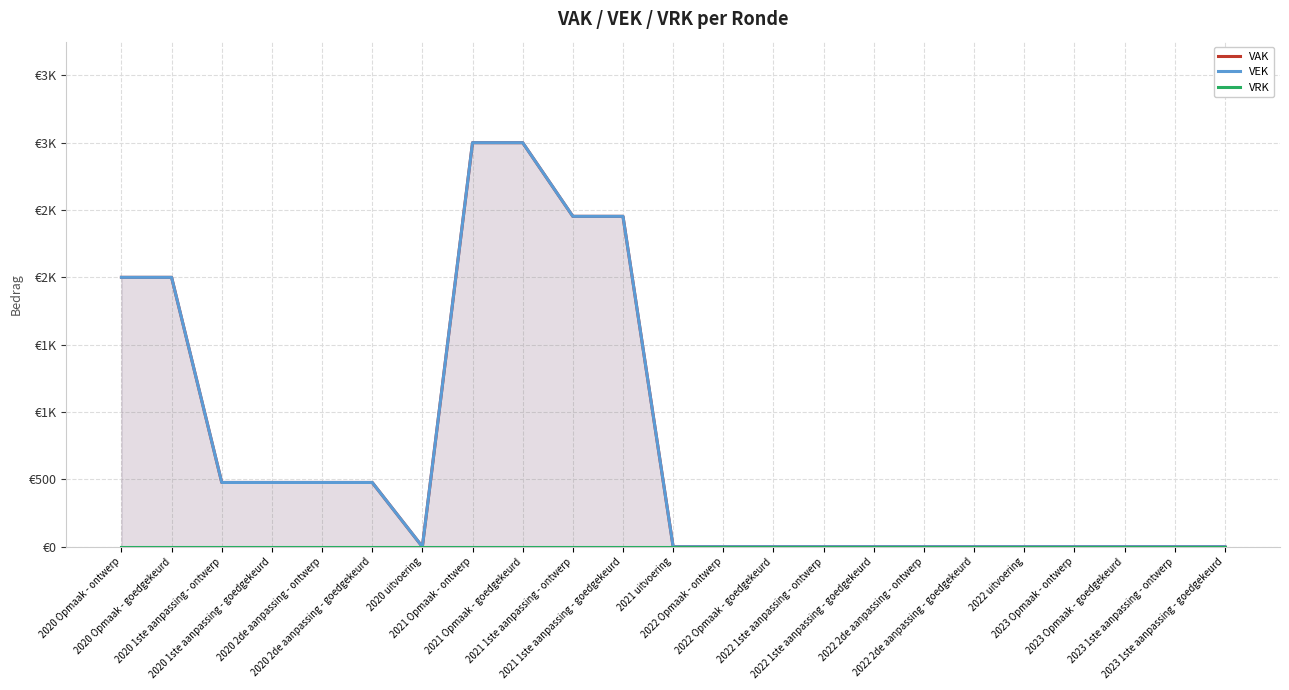

Reading left to right, what are all the values shown in this chart?

VAK: 2020 Opmaak - ontwerp=2000	2020 Opmaak - goedgekeurd=2000	2020 1ste aanpassing - ontwerp=477	2020 1ste aanpassing - goedgekeurd=477	2020 2de aanpassing - ontwerp=477	2020 2de aanpassing - goedgekeurd=477	2020 uitvoering=0	2021 Opmaak - ontwerp=3000	2021 Opmaak - goedgekeurd=3000	2021 1ste aanpassing - ontwerp=2453	2021 1ste aanpassing - goedgekeurd=2453	2021 uitvoering=0	2022 Opmaak - ontwerp=0	2022 Opmaak - goedgekeurd=0	2022 1ste aanpassing - ontwerp=0	2022 1ste aanpassing - goedgekeurd=0	2022 2de aanpassing - ontwerp=0	2022 2de aanpassing - goedgekeurd=0	2022 uitvoering=0	2023 Opmaak - ontwerp=0	2023 Opmaak - goedgekeurd=0	2023 1ste aanpassing - ontwerp=0	2023 1ste aanpassing - goedgekeurd=0
VEK: 2020 Opmaak - ontwerp=2000	2020 Opmaak - goedgekeurd=2000	2020 1ste aanpassing - ontwerp=477	2020 1ste aanpassing - goedgekeurd=477	2020 2de aanpassing - ontwerp=477	2020 2de aanpassing - goedgekeurd=477	2020 uitvoering=0	2021 Opmaak - ontwerp=3000	2021 Opmaak - goedgekeurd=3000	2021 1ste aanpassing - ontwerp=2453	2021 1ste aanpassing - goedgekeurd=2453	2021 uitvoering=0	2022 Opmaak - ontwerp=0	2022 Opmaak - goedgekeurd=0	2022 1ste aanpassing - ontwerp=0	2022 1ste aanpassing - goedgekeurd=0	2022 2de aanpassing - ontwerp=0	2022 2de aanpassing - goedgekeurd=0	2022 uitvoering=0	2023 Opmaak - ontwerp=0	2023 Opmaak - goedgekeurd=0	2023 1ste aanpassing - ontwerp=0	2023 1ste aanpassing - goedgekeurd=0
VRK: 2020 Opmaak - ontwerp=0	2020 Opmaak - goedgekeurd=0	2020 1ste aanpassing - ontwerp=0	2020 1ste aanpassing - goedgekeurd=0	2020 2de aanpassing - ontwerp=0	2020 2de aanpassing - goedgekeurd=0	2020 uitvoering=0	2021 Opmaak - ontwerp=0	2021 Opmaak - goedgekeurd=0	2021 1ste aanpassing - ontwerp=0	2021 1ste aanpassing - goedgekeurd=0	2021 uitvoering=0	2022 Opmaak - ontwerp=0	2022 Opmaak - goedgekeurd=0	2022 1ste aanpassing - ontwerp=0	2022 1ste aanpassing - goedgekeurd=0	2022 2de aanpassing - ontwerp=0	2022 2de aanpassing - goedgekeurd=0	2022 uitvoering=0	2023 Opmaak - ontwerp=0	2023 Opmaak - goedgekeurd=0	2023 1ste aanpassing - ontwerp=0	2023 1ste aanpassing - goedgekeurd=0